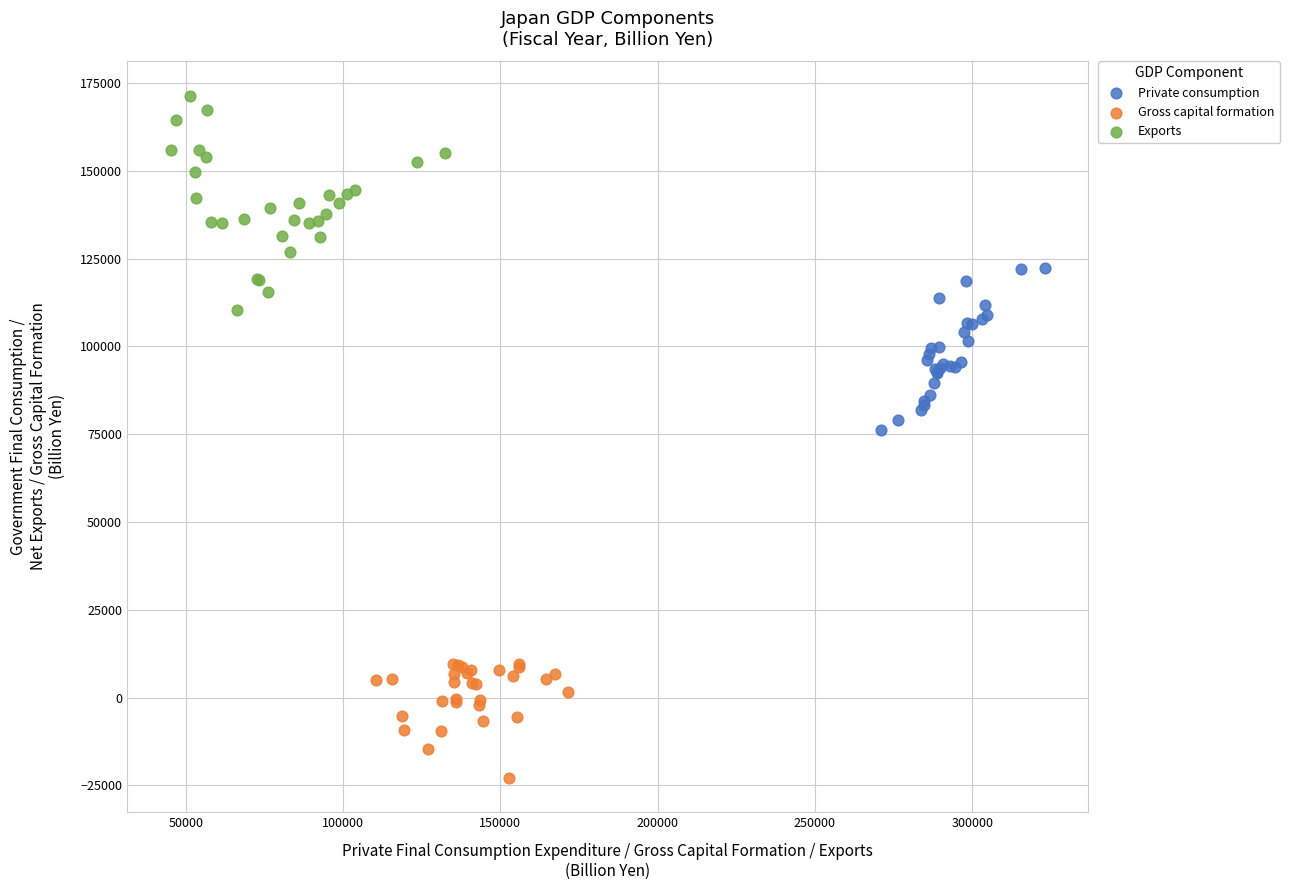

Which series has the widest spread of Y values?

Exports